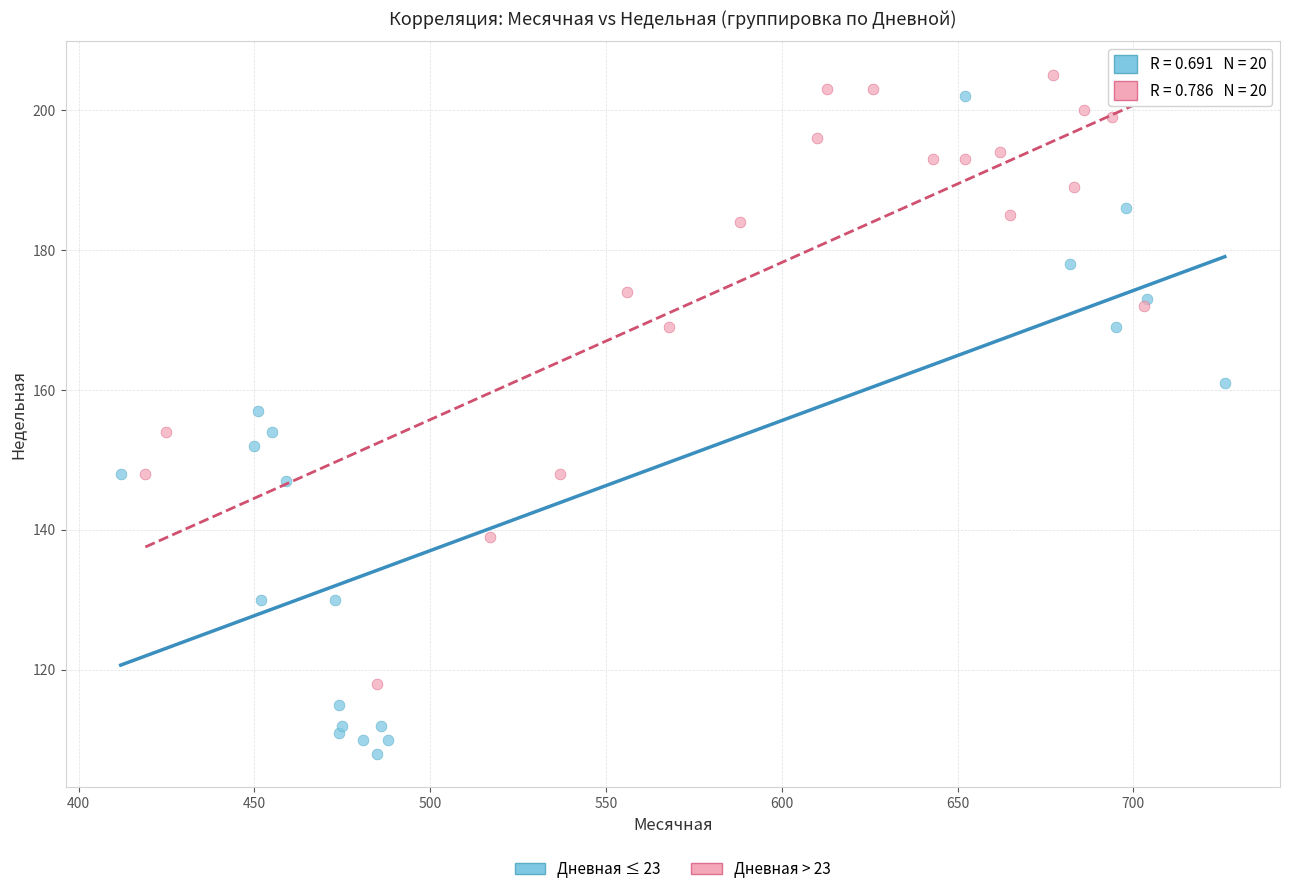

Which series has the widest spread of Y values?

Дневная ≤ 23